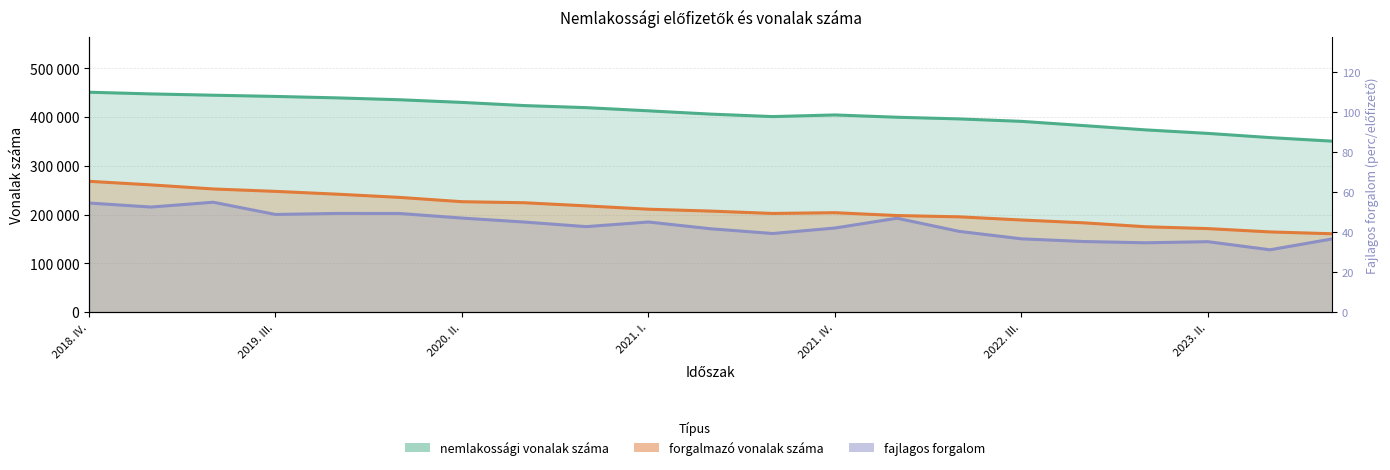

Count the number of data series in this chart.

3